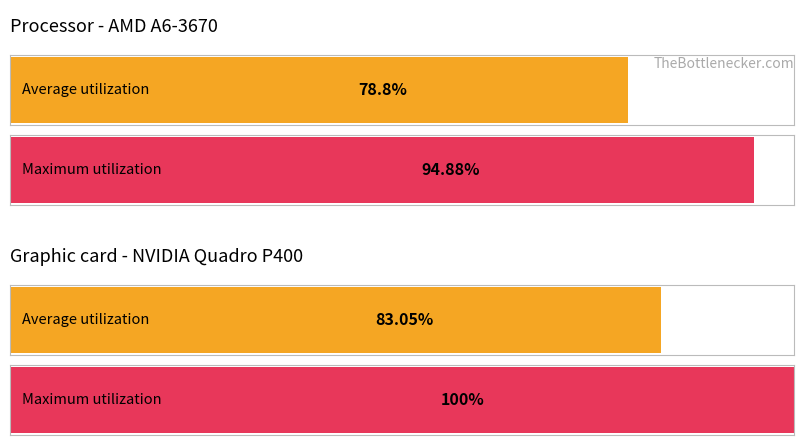

Are the bars grouped side by side (vs. stacked)?

Yes